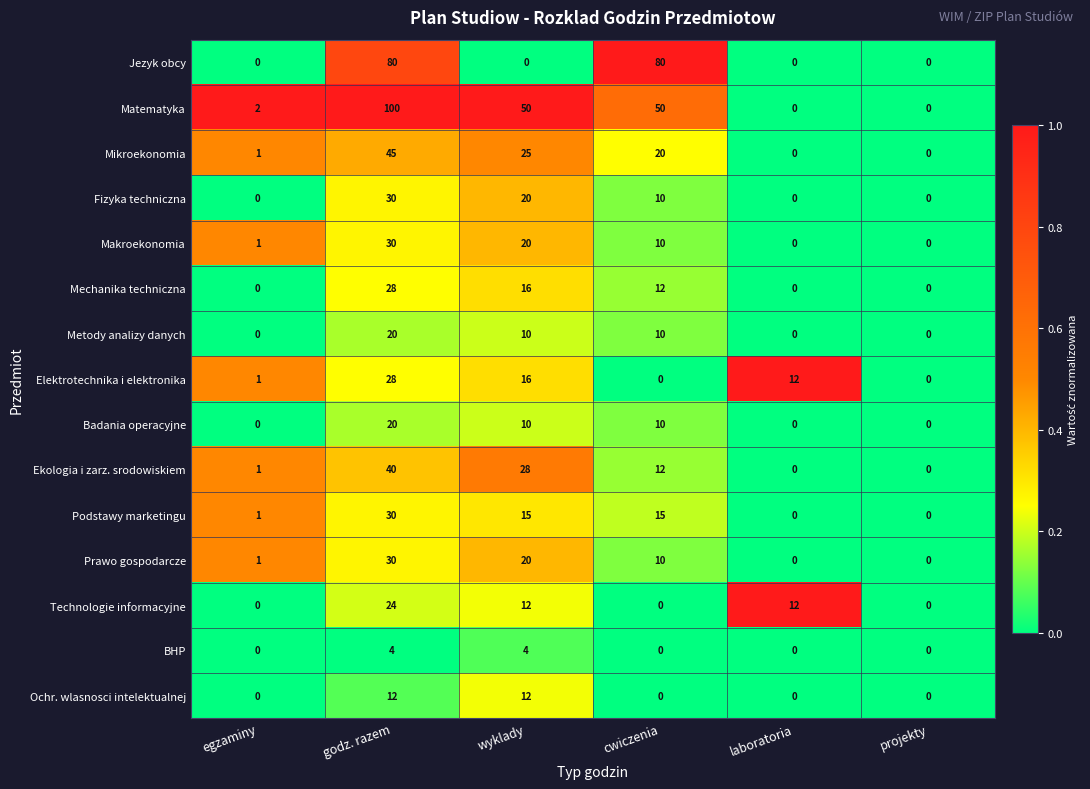

Is it true that Podstawy marketingu equals 0 at egzaminy?

False